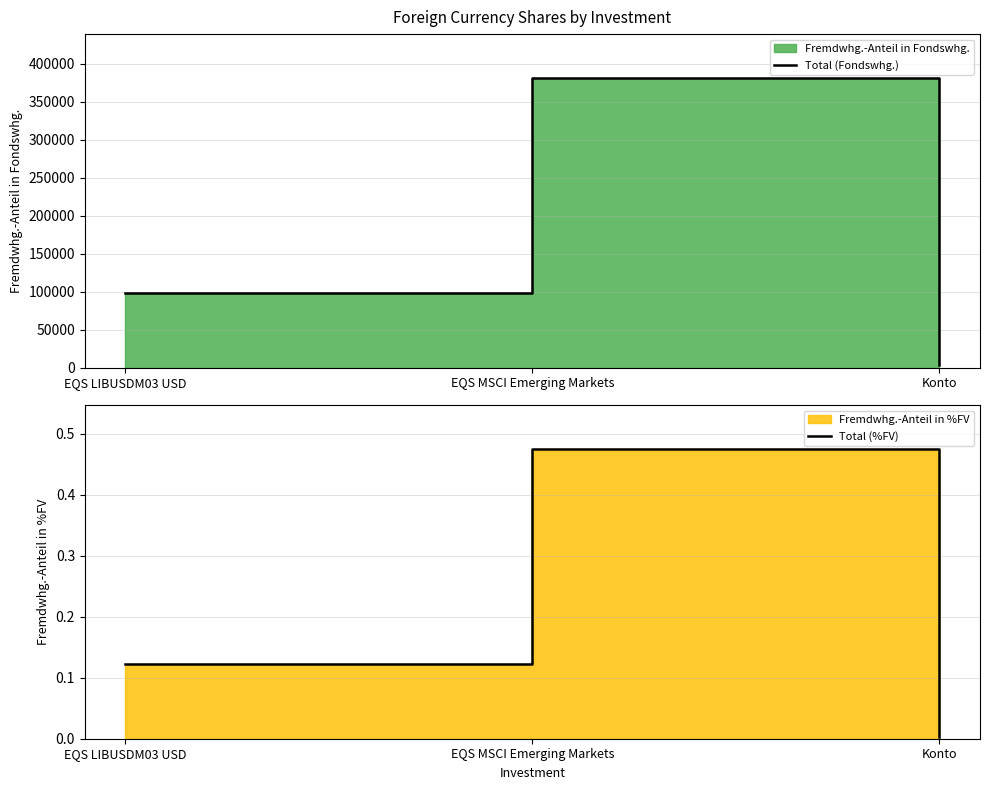

At which category is the sum across all series the highest?

EQS MSCI Emerging Markets